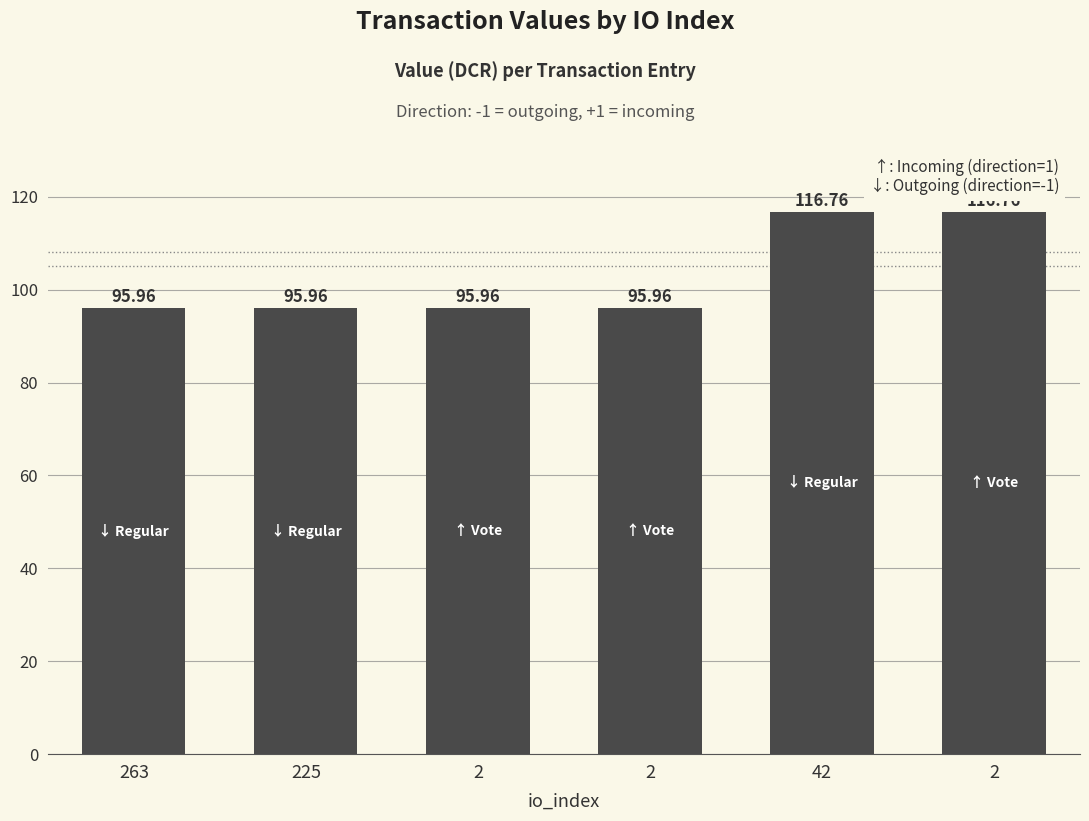

Between 42 and 263, which is larger?

42